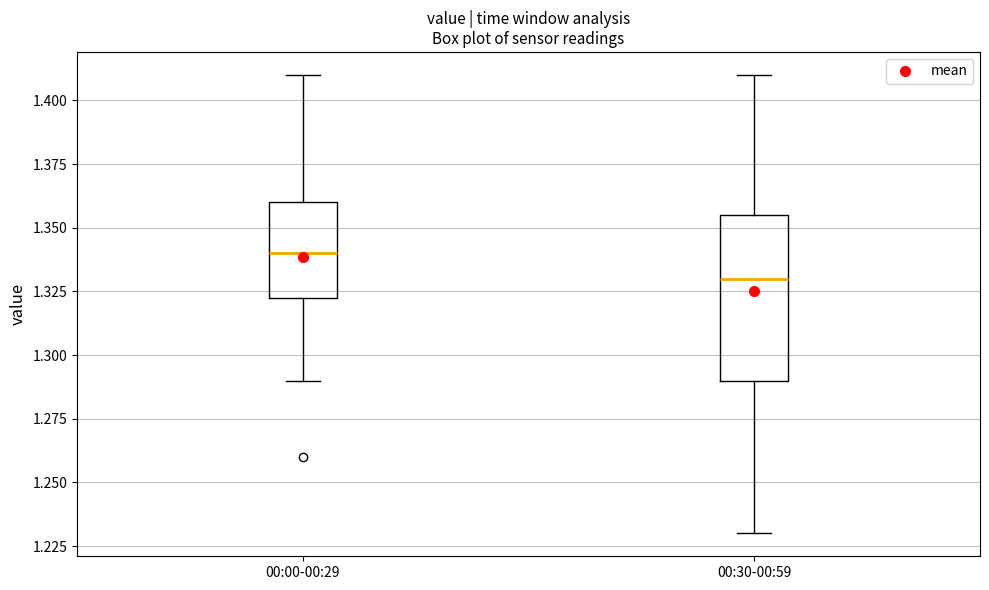

Reading left to right, transcribe this box plot: for each box, give where its median line is, the range the box spans, and where its two whiskers end, as read against the y-axis. The values are not printed on the chart, so give them approximately, as read against the axis.

00:00-00:29: median 1.340, box 1.325 to 1.360, whiskers 1.290 to 1.410
00:30-00:59: median 1.330, box 1.290 to 1.355, whiskers 1.230 to 1.410